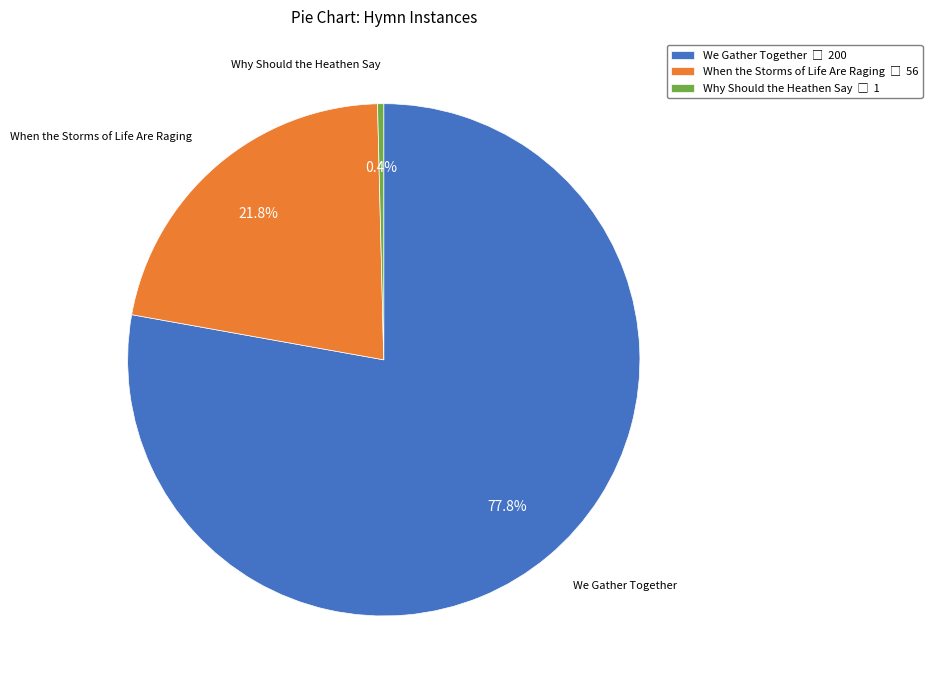

Which has a higher value, We Gather Together or When the Storms of Life Are Raging?

We Gather Together